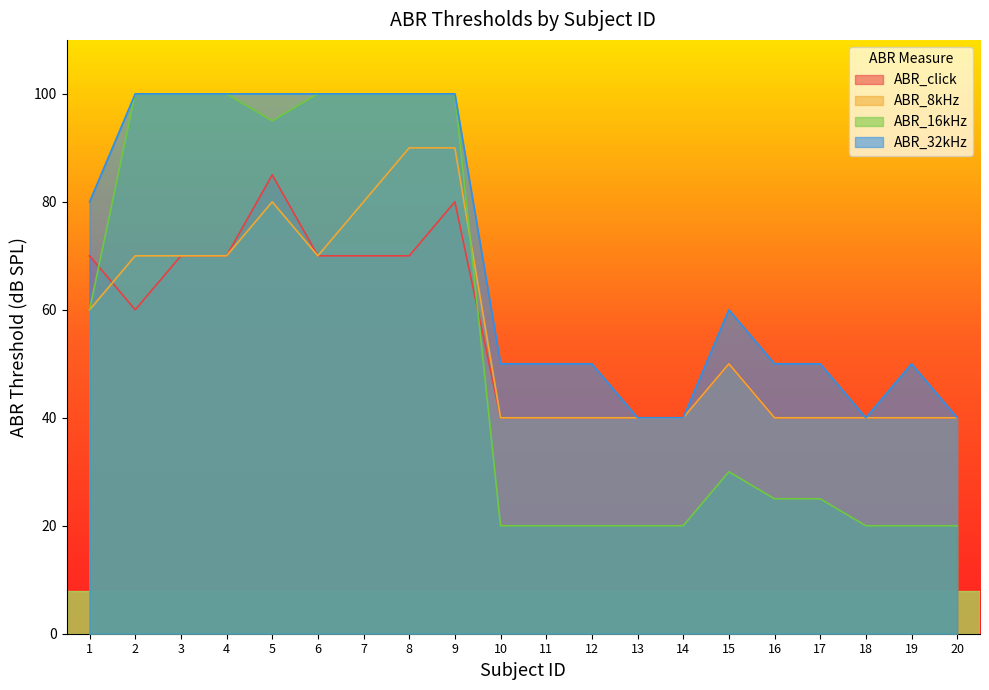

Reading left to right, list all the values displayed in this chart.

ABR_click: 1=70	2=60	3=70	4=70	5=85	6=70	7=70	8=70	9=80	10=40	11=40	12=40	13=40	14=40	15=50	16=40	17=40	18=40	19=40	20=40
ABR_8kHz: 1=60	2=70	3=70	4=70	5=80	6=70	7=80	8=90	9=90	10=40	11=40	12=40	13=40	14=40	15=50	16=40	17=40	18=40	19=40	20=40
ABR_16kHz: 1=60	2=100	3=100	4=100	5=95	6=100	7=100	8=100	9=100	10=20	11=20	12=20	13=20	14=20	15=30	16=25	17=25	18=20	19=20	20=20
ABR_32kHz: 1=80	2=100	3=100	4=100	5=100	6=100	7=100	8=100	9=100	10=50	11=50	12=50	13=40	14=40	15=60	16=50	17=50	18=40	19=50	20=40